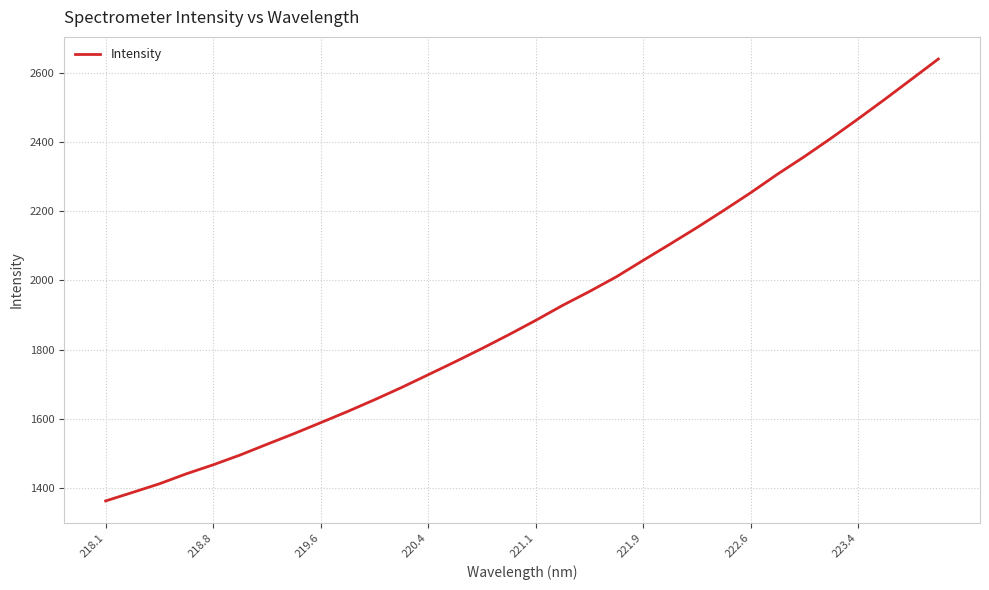

How many distinct data groups are displayed?

1